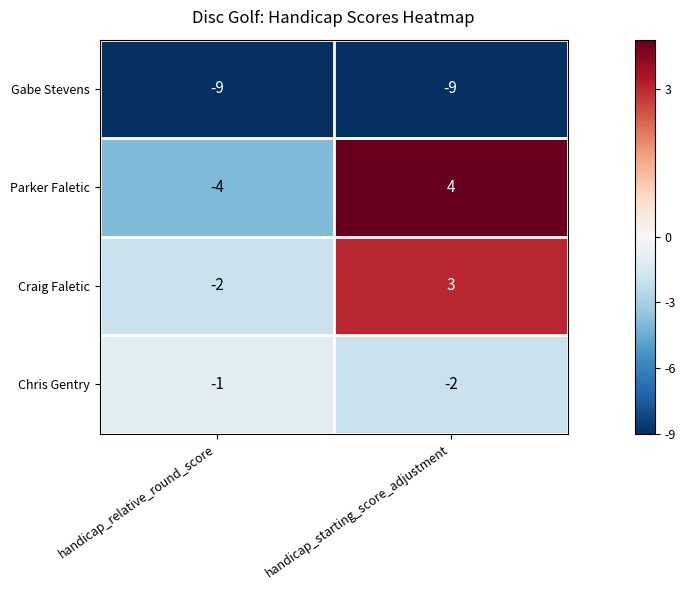

What is the difference between the maximum and minimum values in the Parker Faletic series?

8